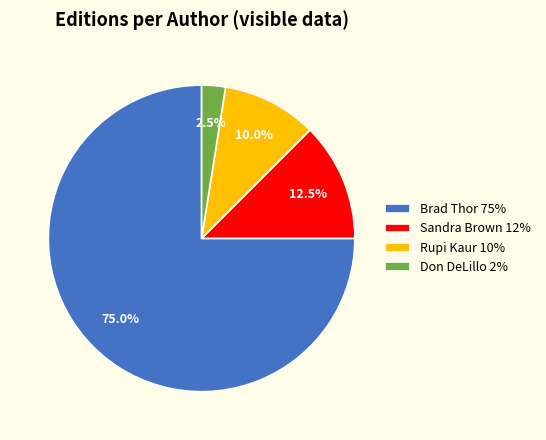

Does Don DeLillo 2% account for over 50% of the chart?

No